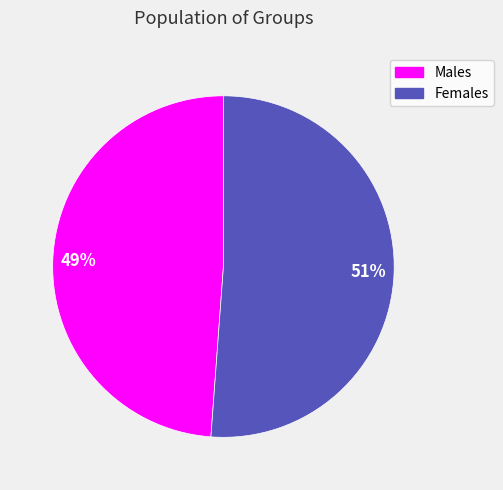

Which slice is the largest?

Females